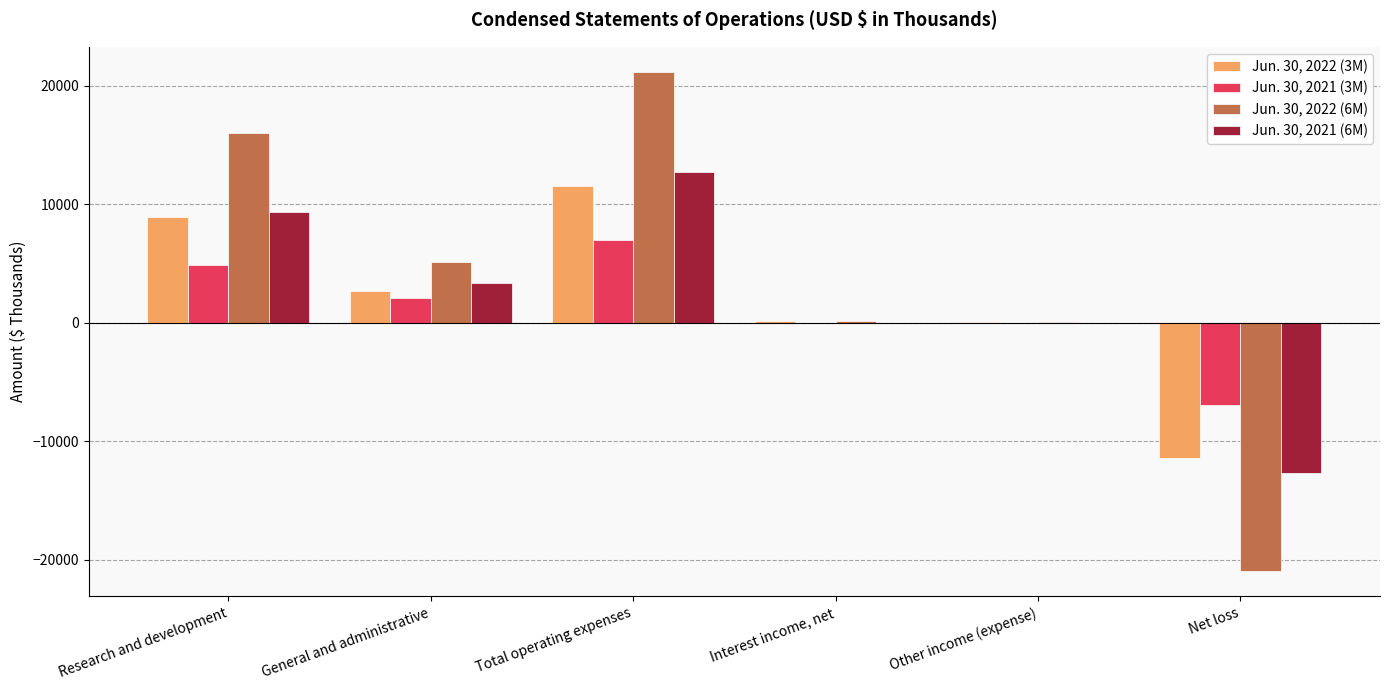

What is the total value across all series at Total operating expenses?

52431